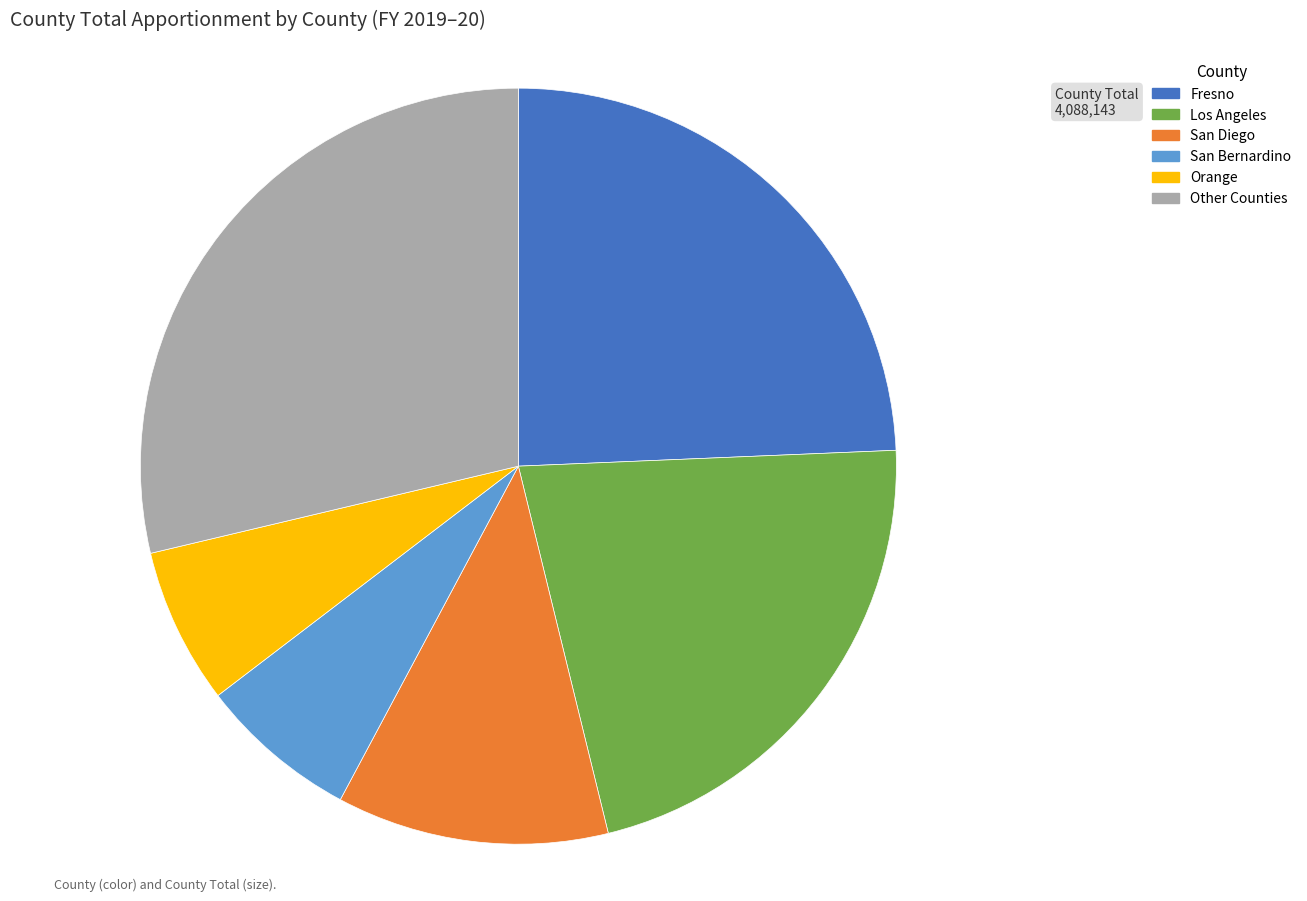

Is there any slice that represents more than half of the pie?

No